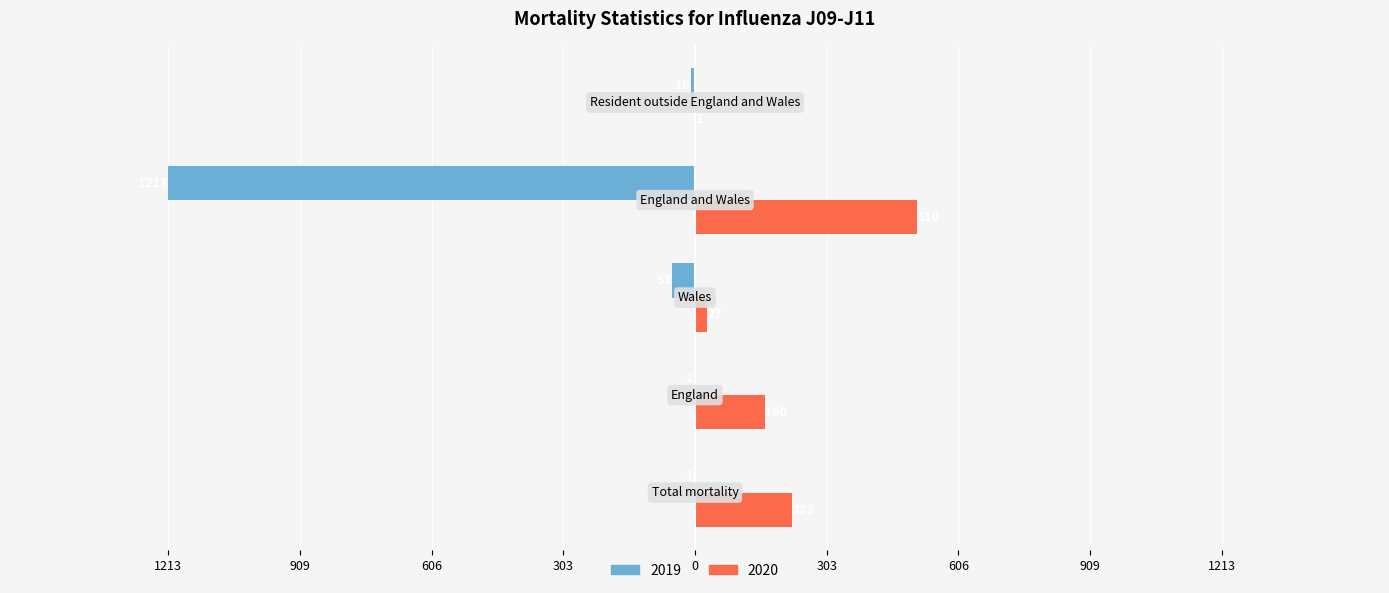

What are all the series names shown in the legend?

2019, 2020